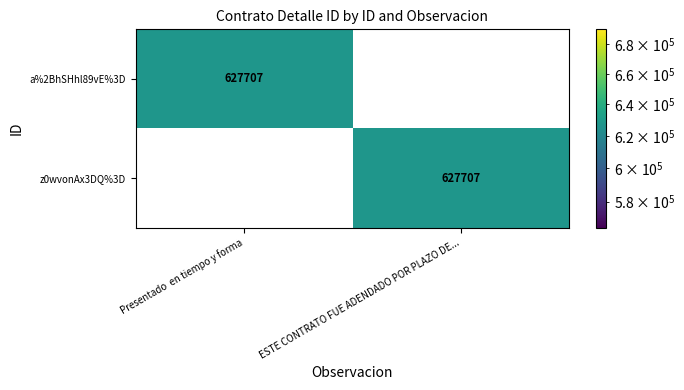

Reading right to left, transcribe all the data shown in this chart.

a%2BhSHhl89vE%3D: ESTE CONTRATO FUE ADENDADO POR PLAZO DE...=0	Presentado  en tiempo y forma=627707
z0wvonAx3DQ%3D: ESTE CONTRATO FUE ADENDADO POR PLAZO DE...=627707	Presentado  en tiempo y forma=0